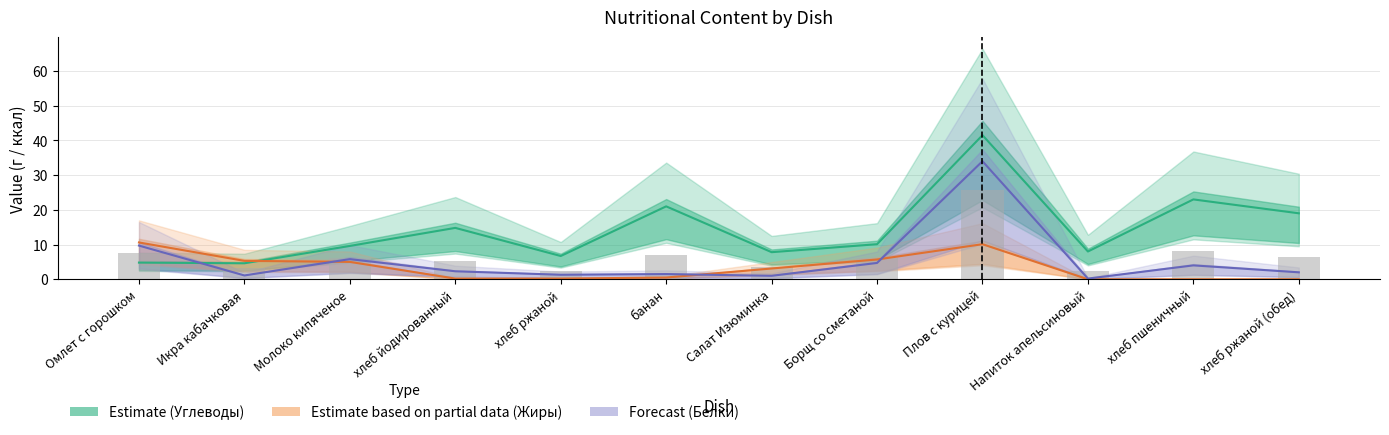

What is the label of the 4th bar from the right?

Плов с курицей